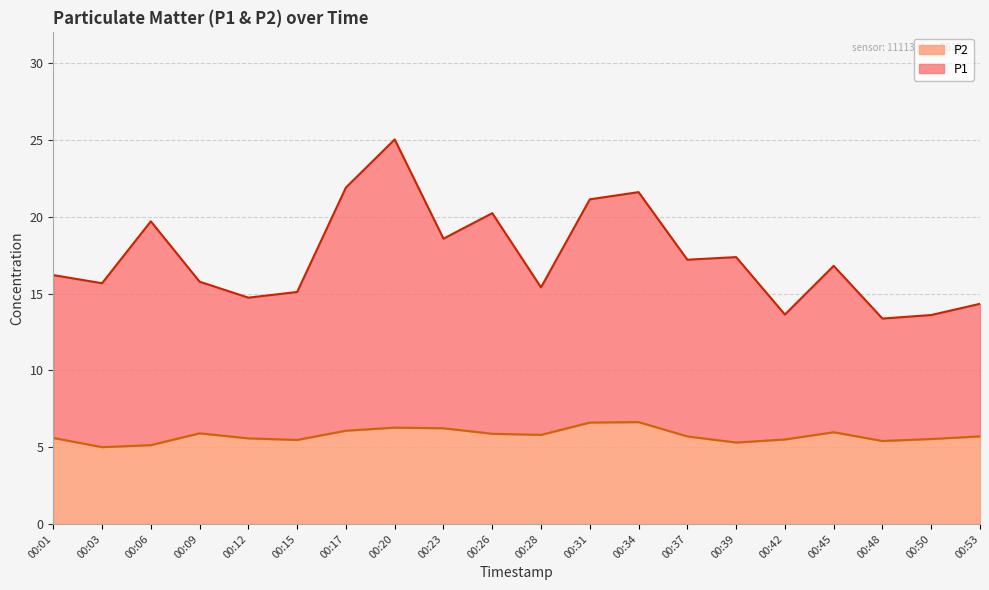

Which series has the widest spread of values?

P1